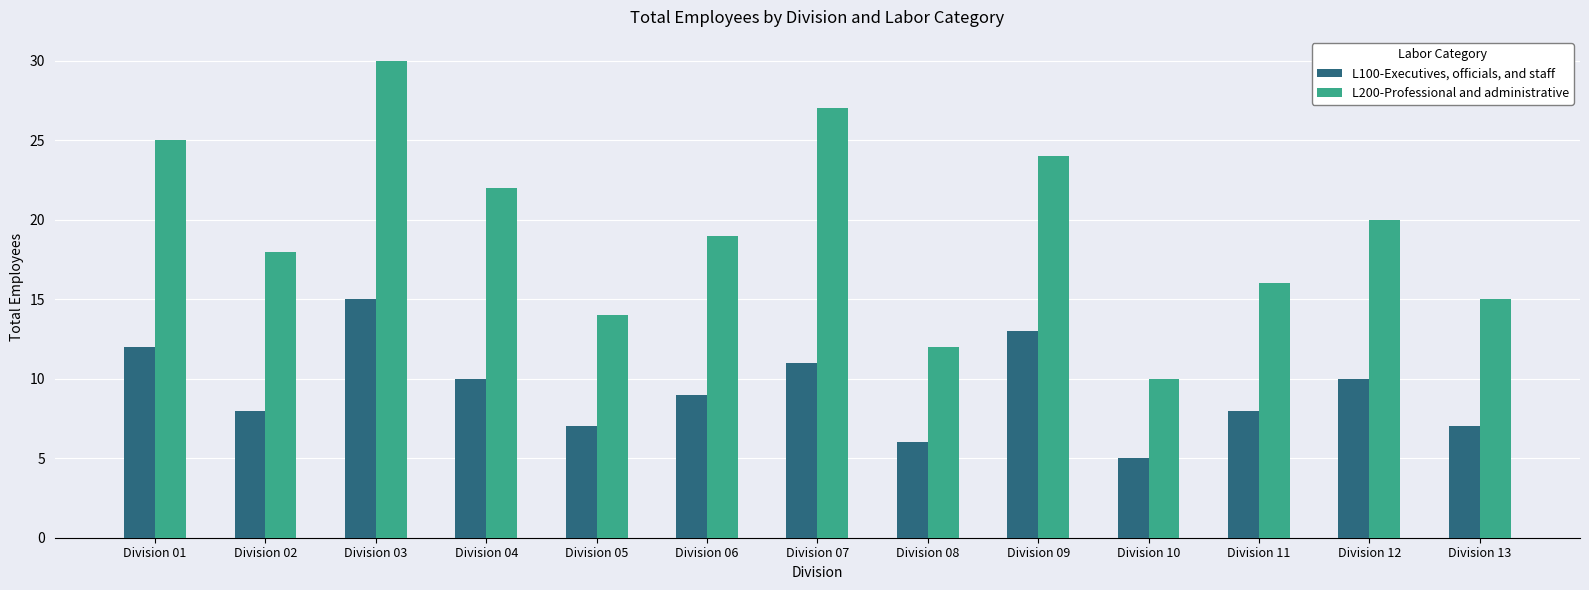

What is the sum of the L100-Executives, officials, and staff values at Division 02 and Division 04?

18